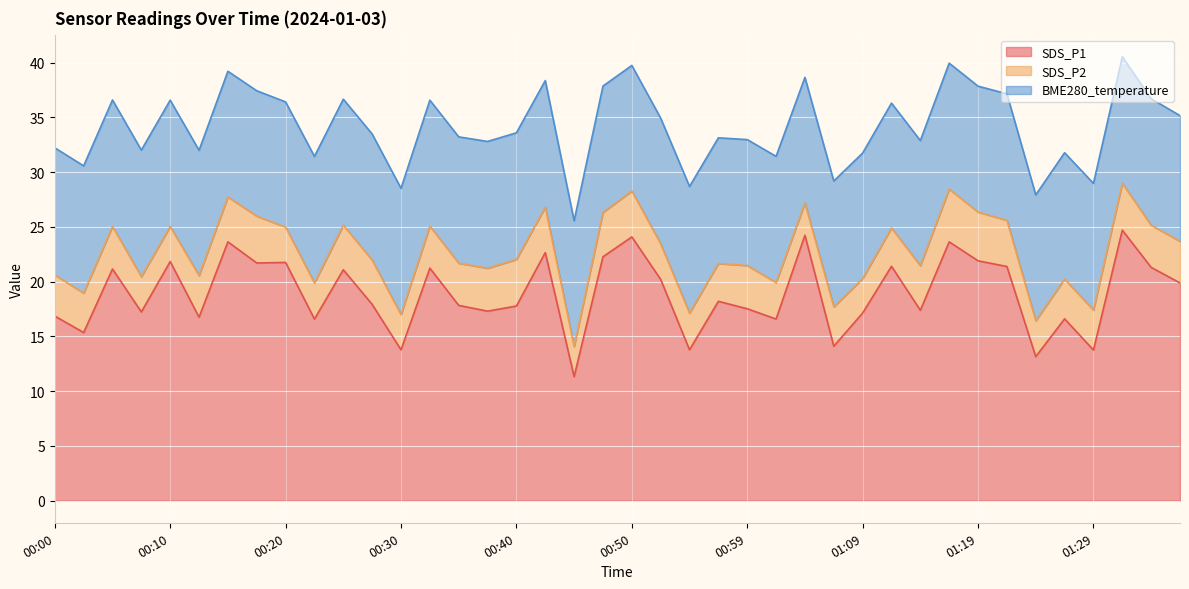

What is the approximate value of BME280_temperature at 00:57?

11.5